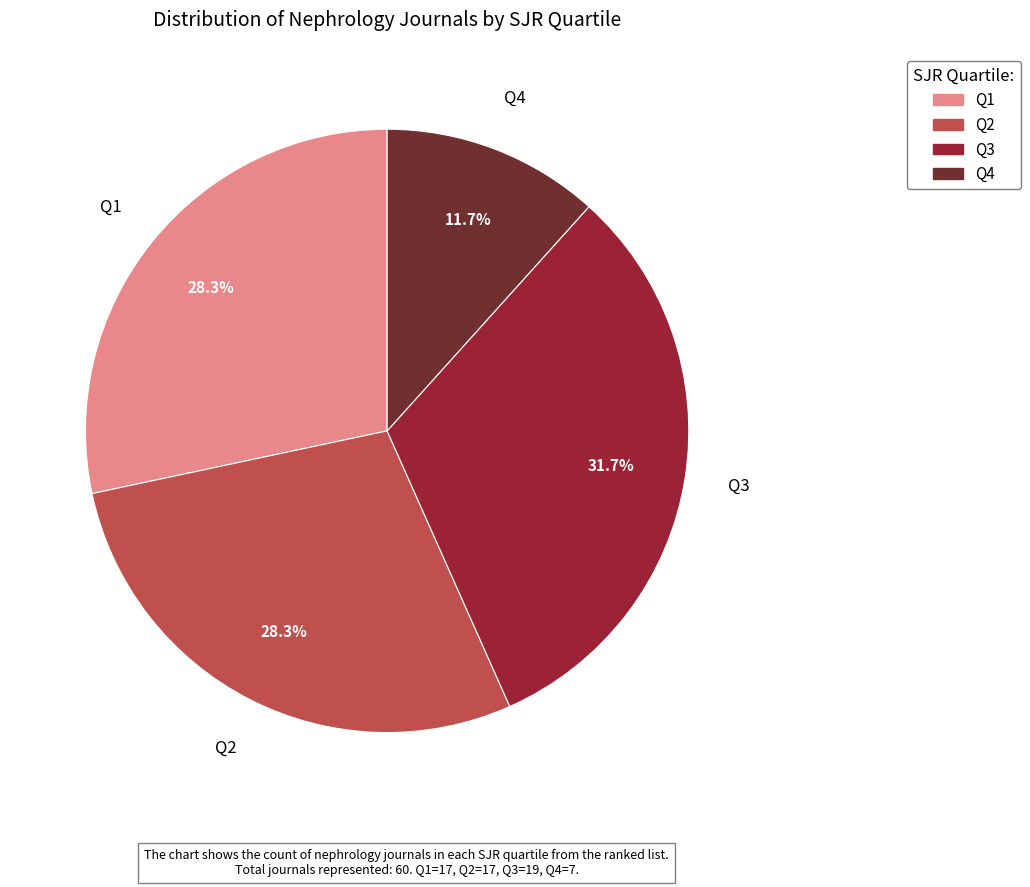

Is it true that Q4 is 1% of the pie?

False